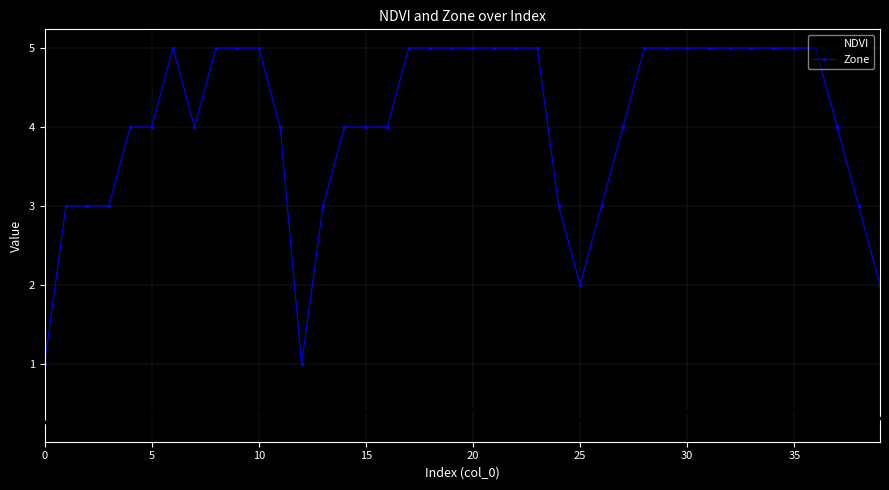

True or false: Zone has more than 0 points higher than both neighbors.

True